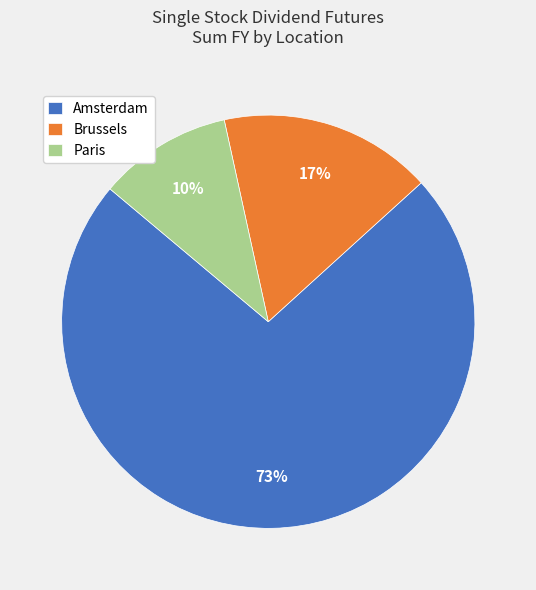

Which slice is the smallest?

Paris